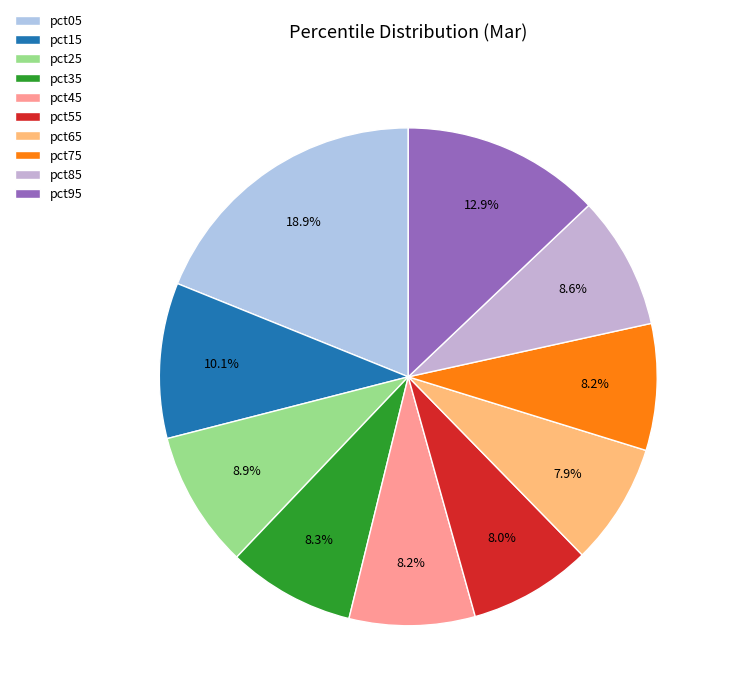

Is there a majority slice in this chart?

No